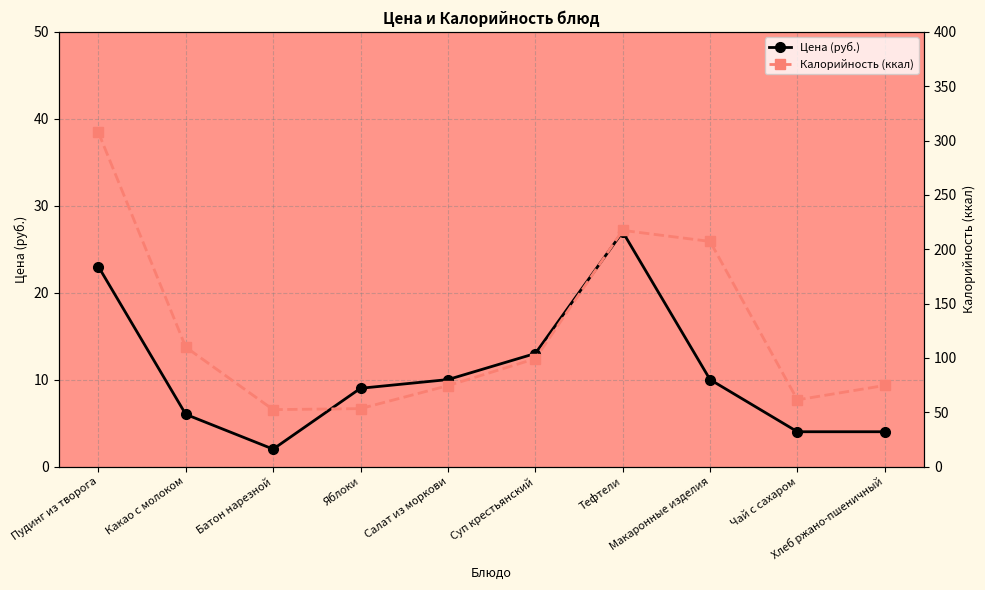

What is the total value across all series at Чай с сахаром?

65.4